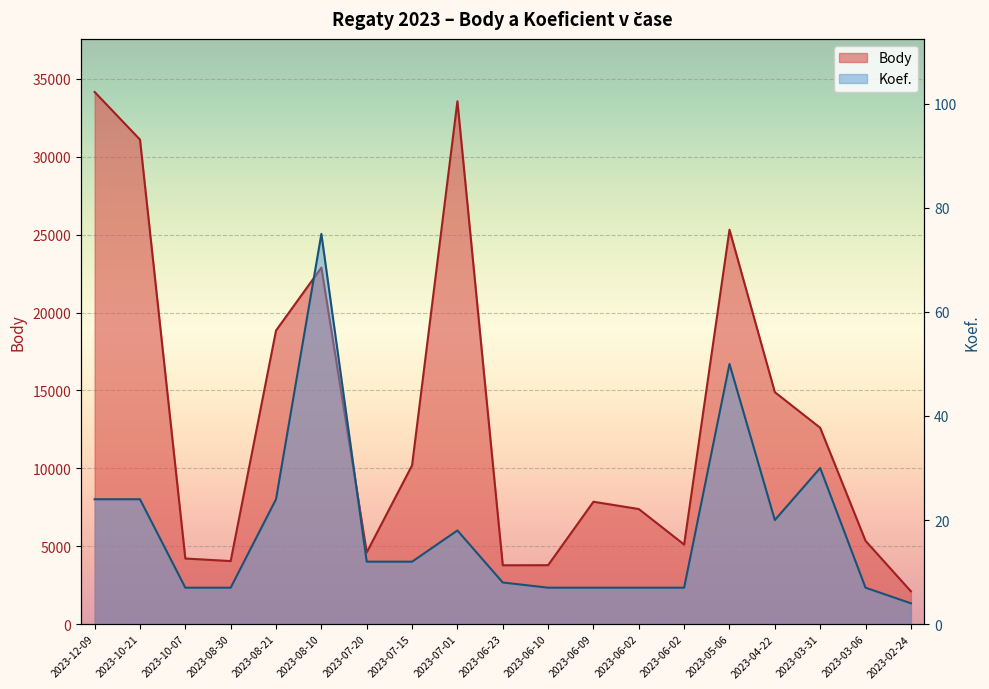

True or false: Koef. and Body cross at least once.

False